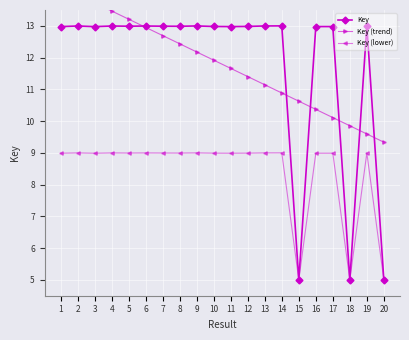

True or false: Key (lower) has more than 1 points higher than both neighbors.

True